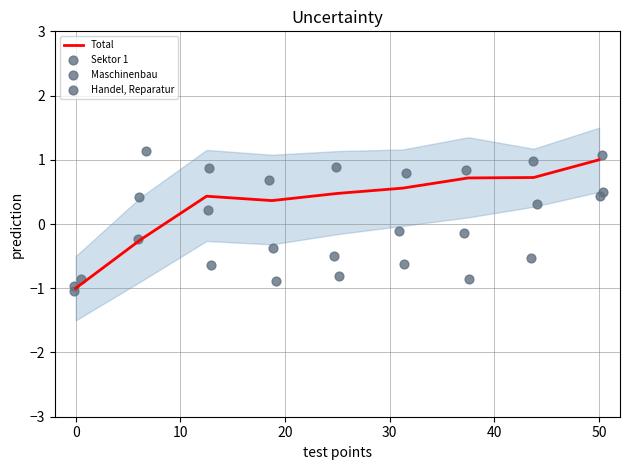

Is the value of Sektor 1 at 8 greater than the value of Total at 50?

No